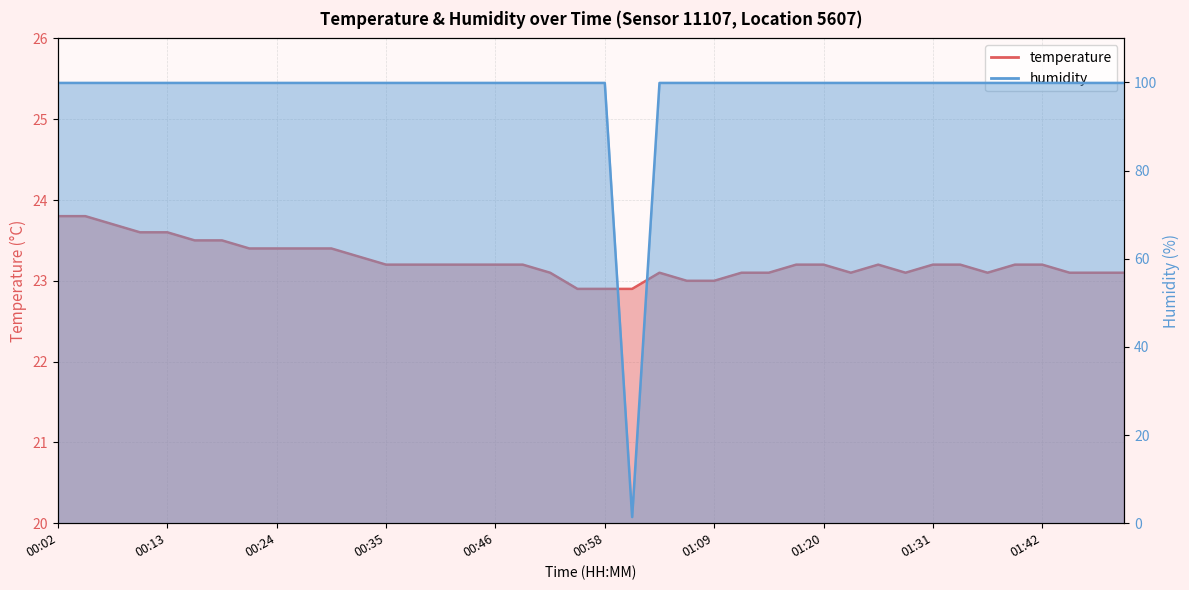

What is the difference between the maximum and second lowest values in the temperature series?

0.9